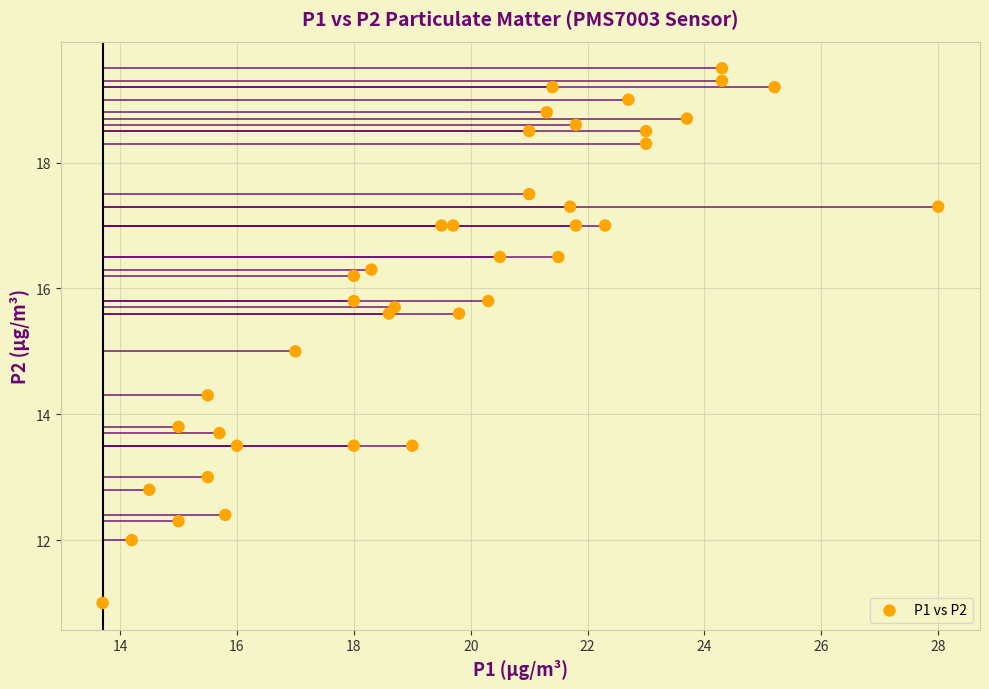

What is the range of Y values (max minus min)?

8.5